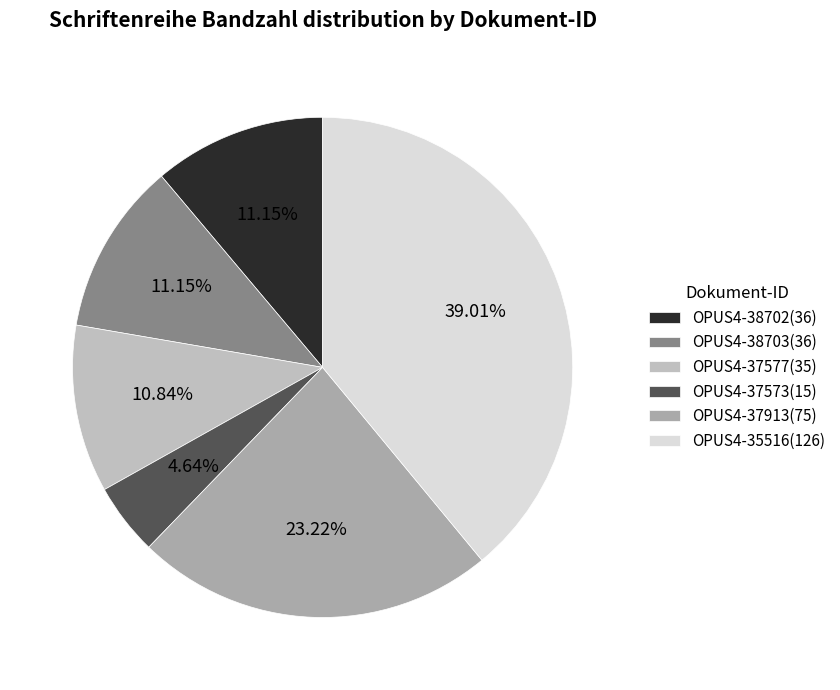

What portion of the pie excludes OPUS4-37573?

95.4%